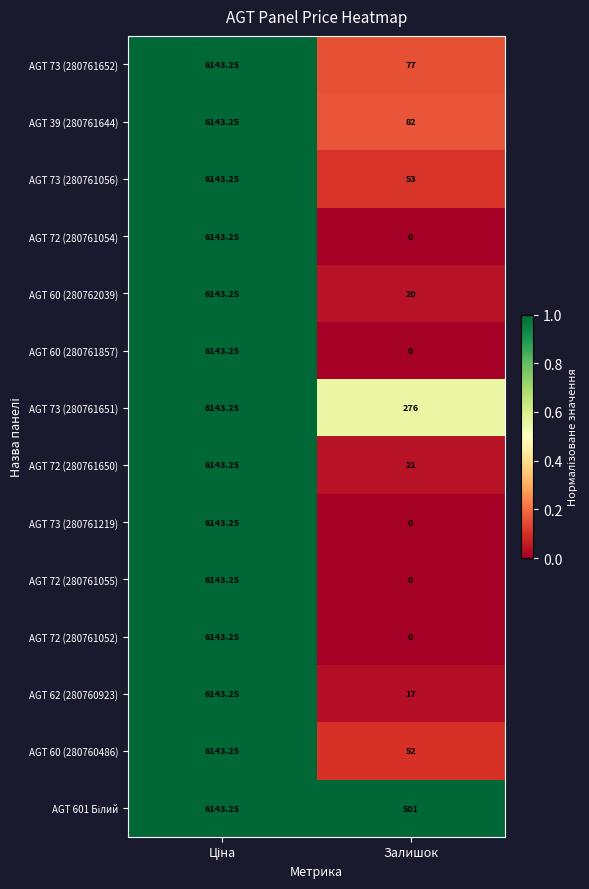

At which label does AGT 72 (280761052) reach its minimum?

Залишок